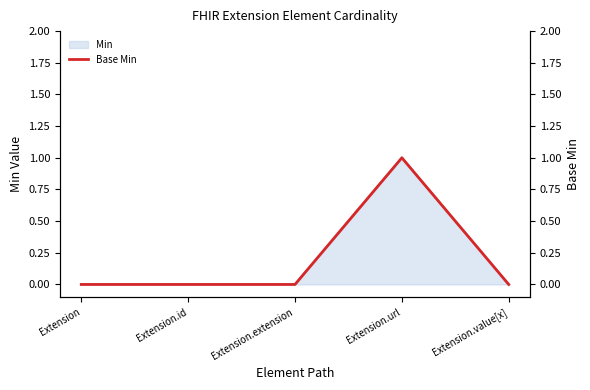

Reading left to right, list all the values displayed in this chart.

Extension=0	Extension.id=0	Extension.extension=0	Extension.url=1	Extension.value[x]=0